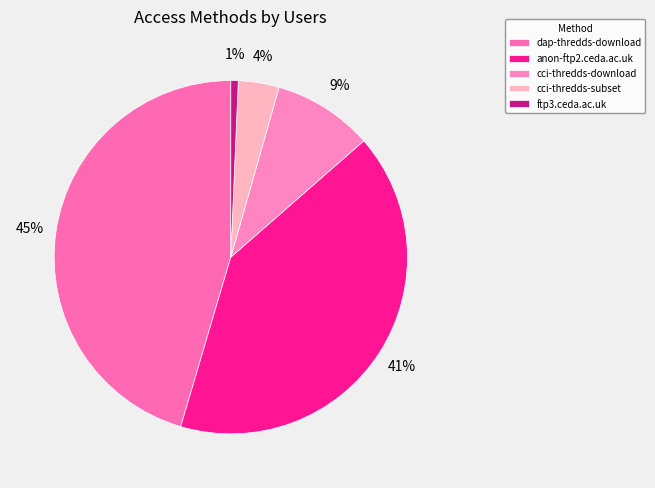

Is it true that cci-thredds-subset is 4% of the pie?

True